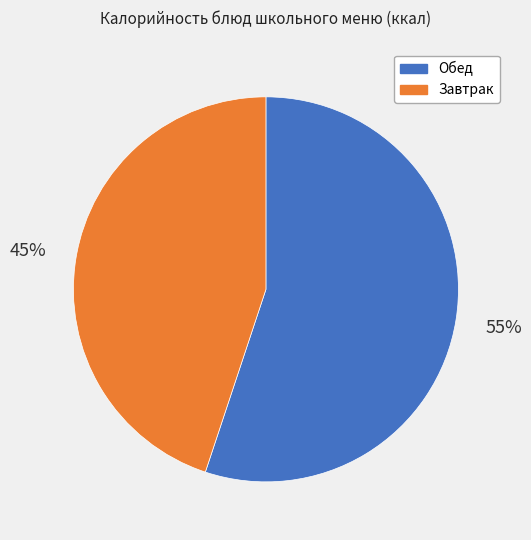

Does any single category account for the majority?

Yes